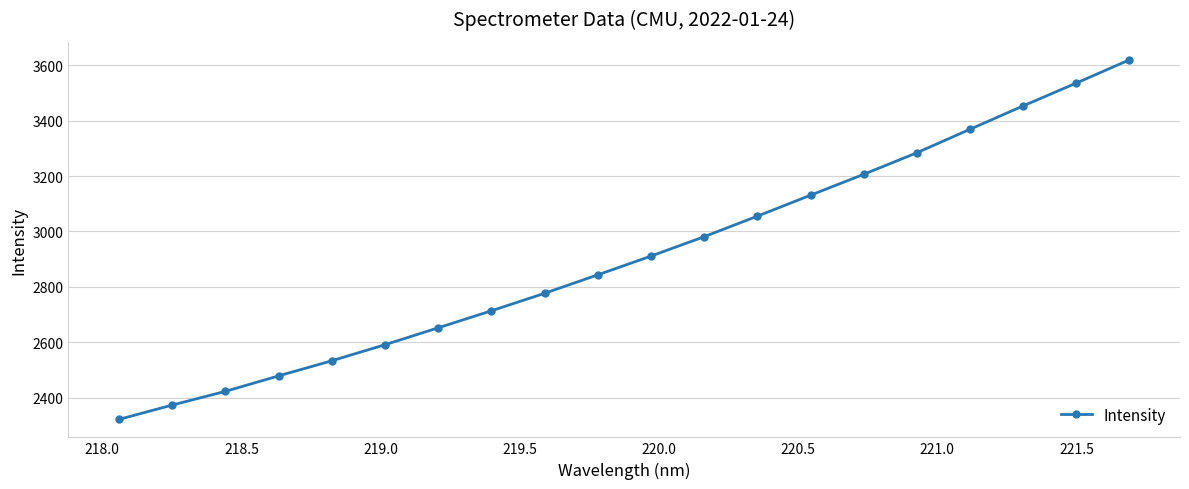

What is the average value?

2912.7